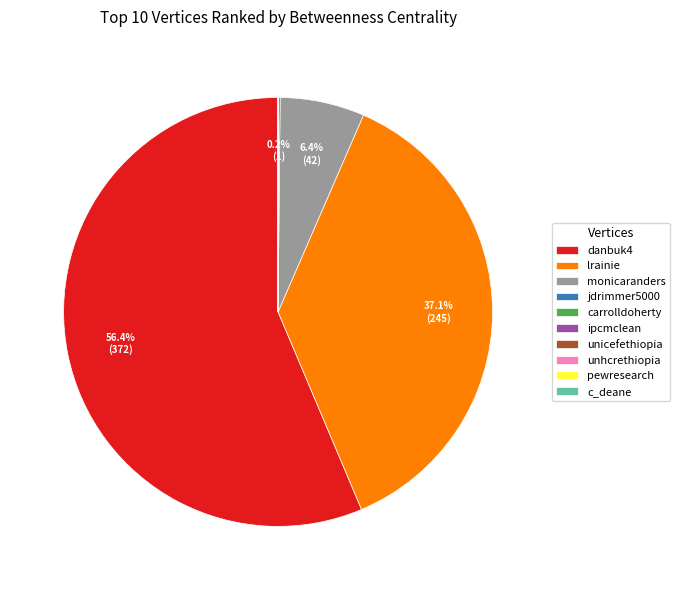

Combined, do monicaranders and lrainie account for over 50%?

No